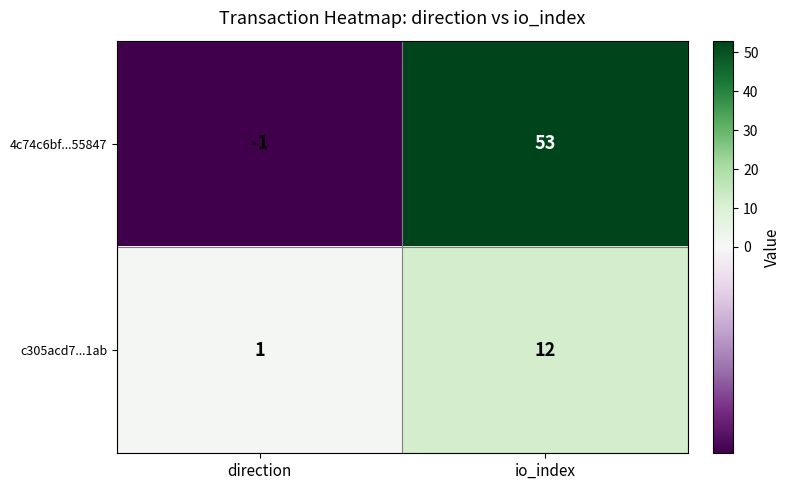

At which label is 4c74c6bf...55847 closest to 26?

direction